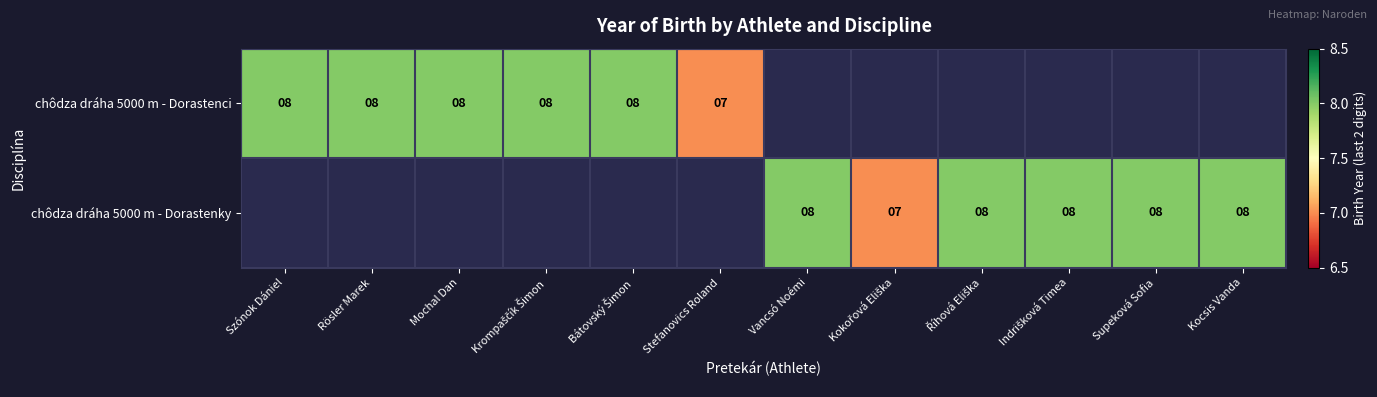

Is it true that chôdza dráha 5000 m - Dorastenci equals 8.0 at Mochal Dan?

True